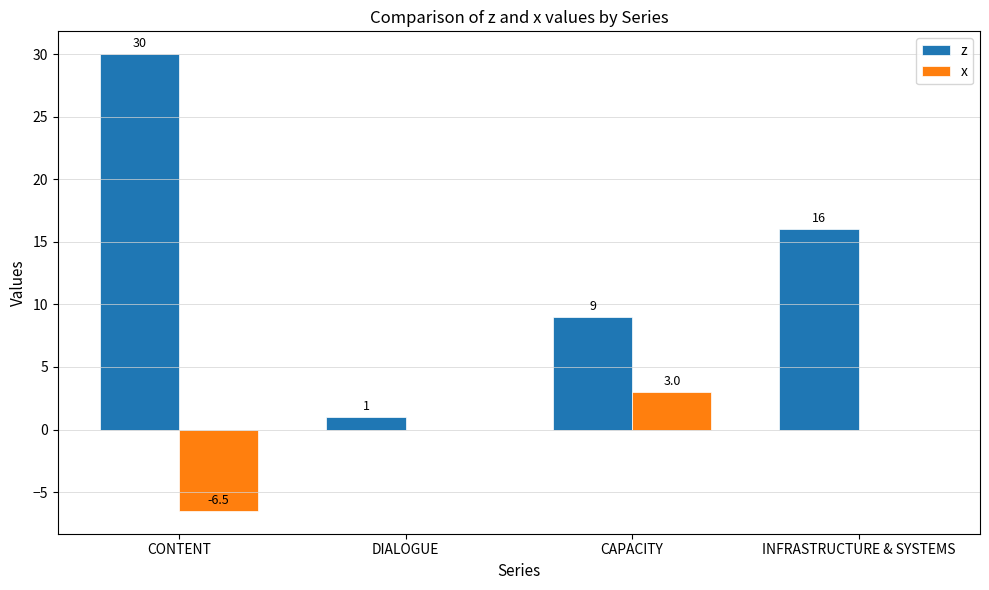

Which category has the highest value in the x series?

CAPACITY